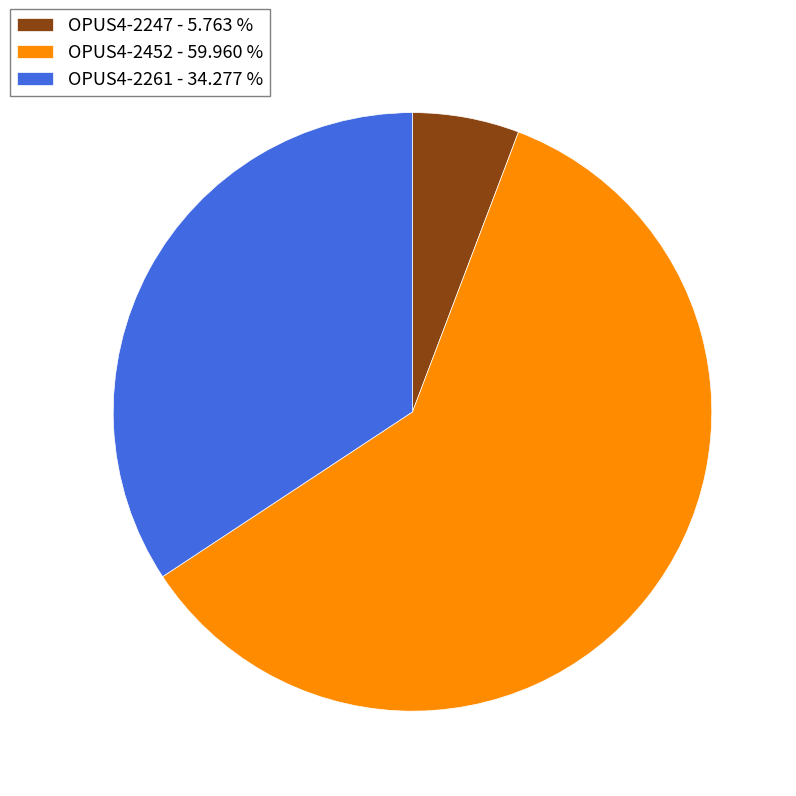

Does any single category account for the majority?

Yes